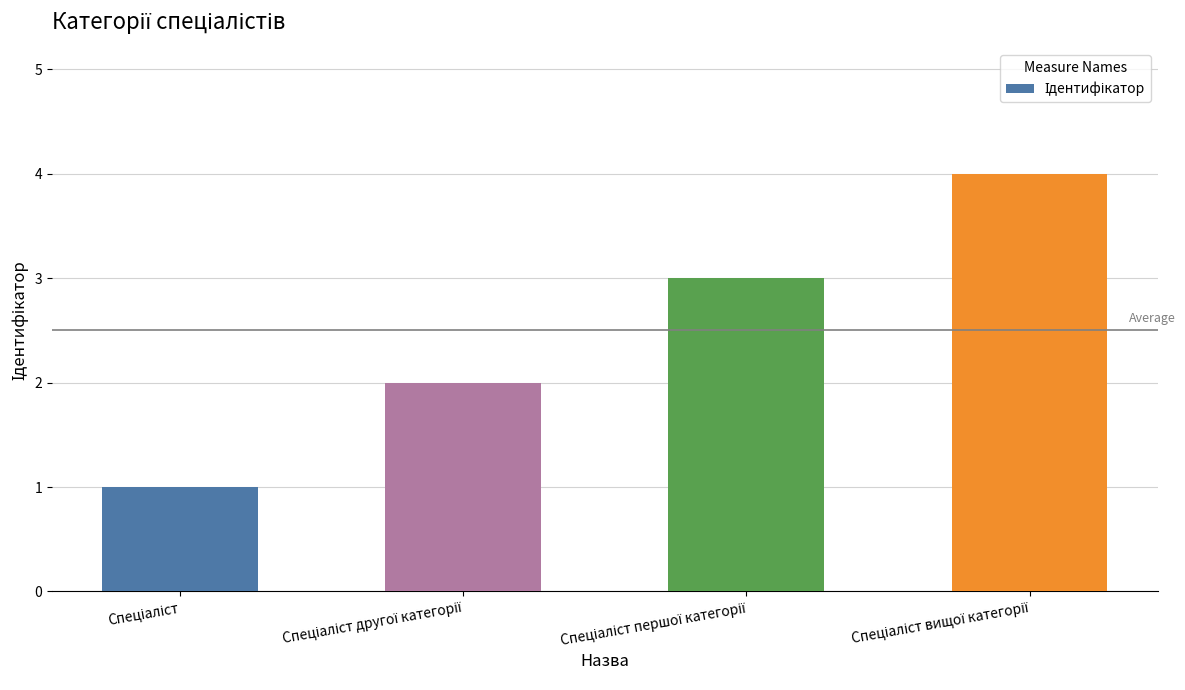

What is the sum of all values?

10